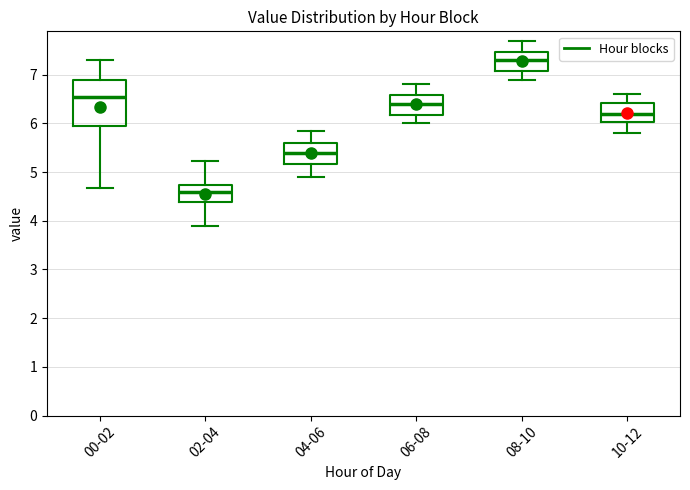

Which box has the highest median line?

08-10